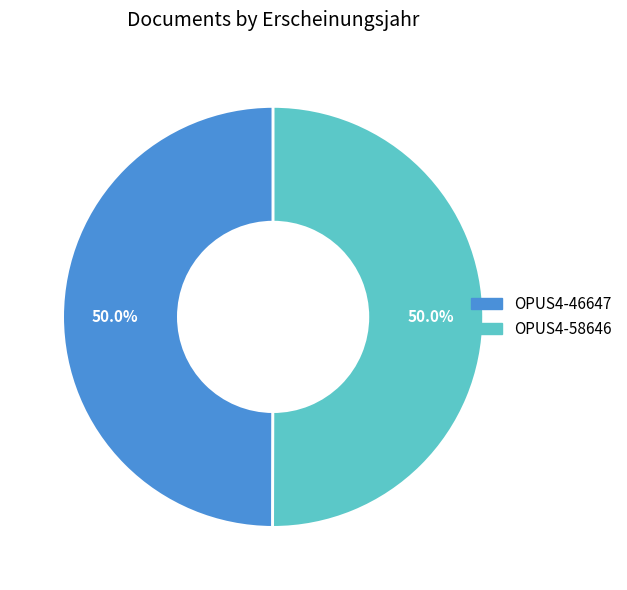

What is the ratio of the value at OPUS4-58646 to the value at OPUS4-46647?

1.0